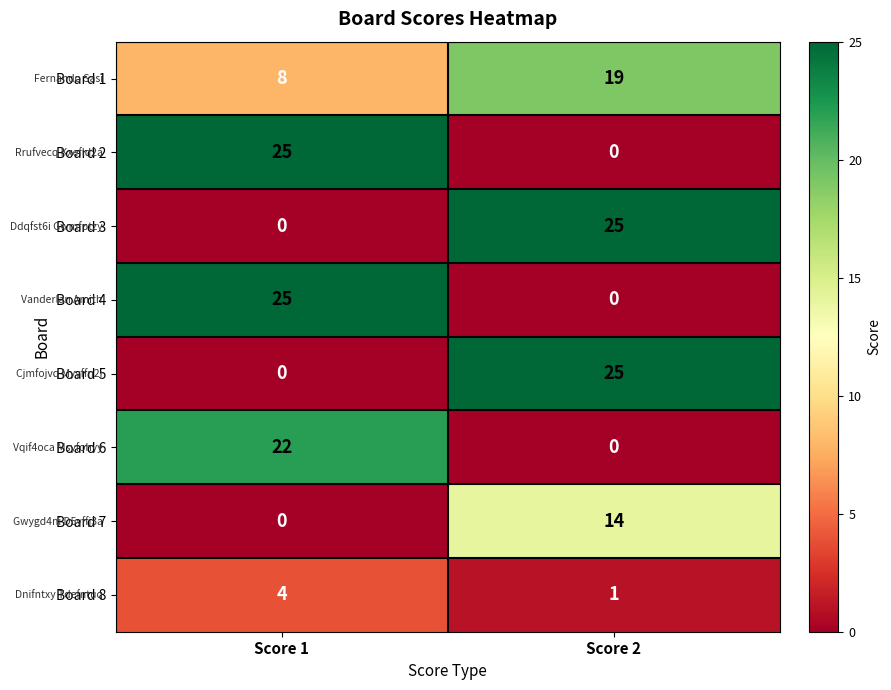

What is the total value across all series at Score 1?

84